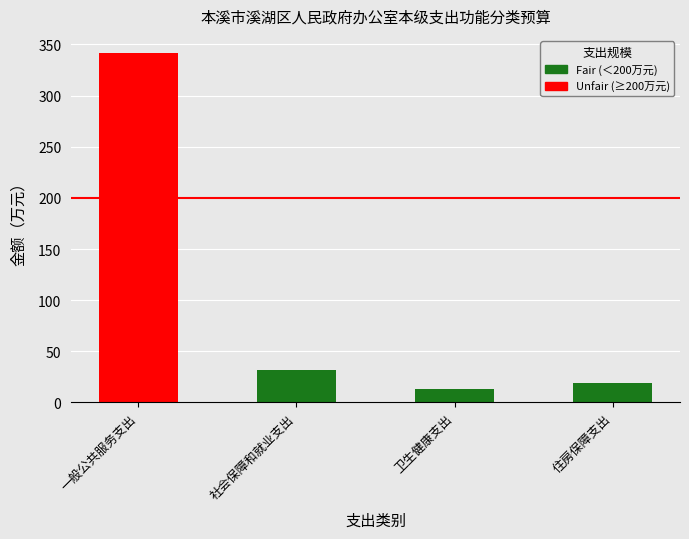

Reading left to right, transcribe all the data shown in this chart.

总计: 一般公共服务支出=341.3	社会保障和就业支出=31.5	卫生健康支出=13.0	住房保障支出=19.0
合计(本年收入): 一般公共服务支出=341.3	社会保障和就业支出=31.5	卫生健康支出=13.0	住房保障支出=19.0